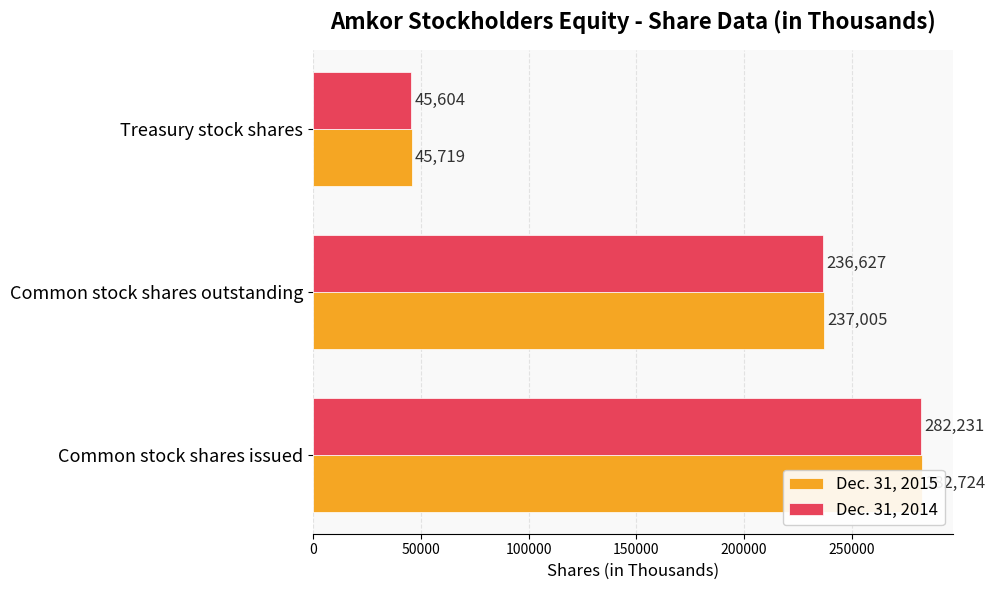

What is the difference between the maximum and minimum values in the Dec. 31, 2015 series?

237005